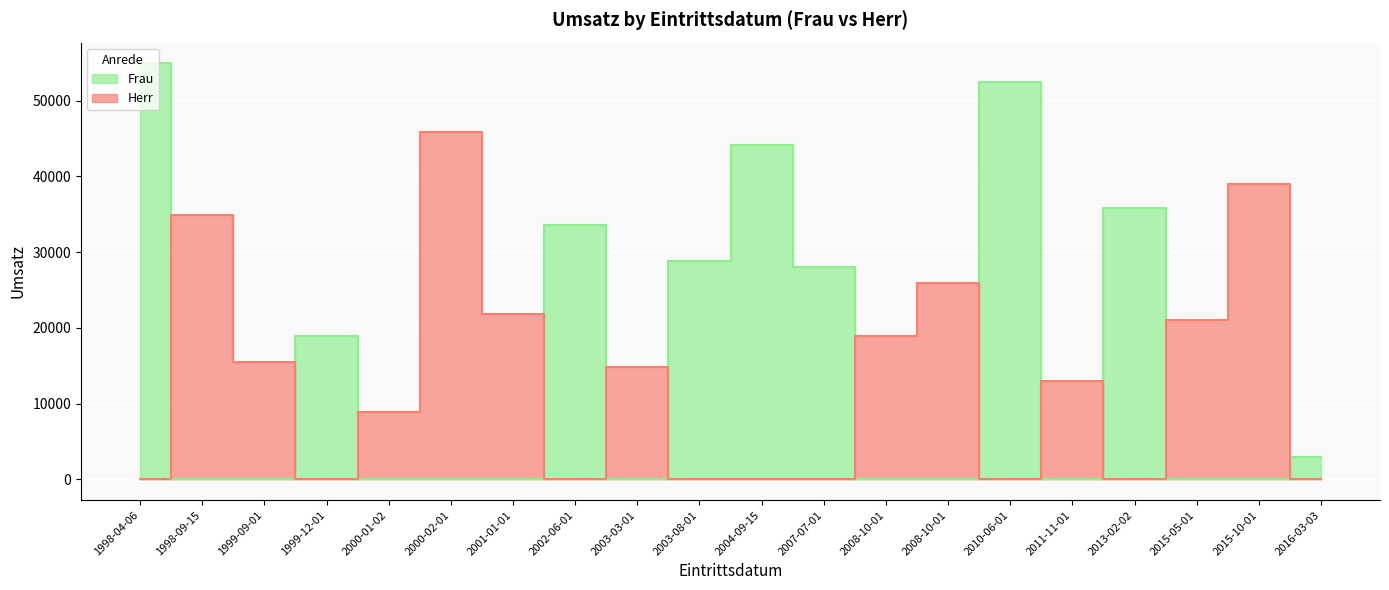

How many lines are shown in the chart?

2